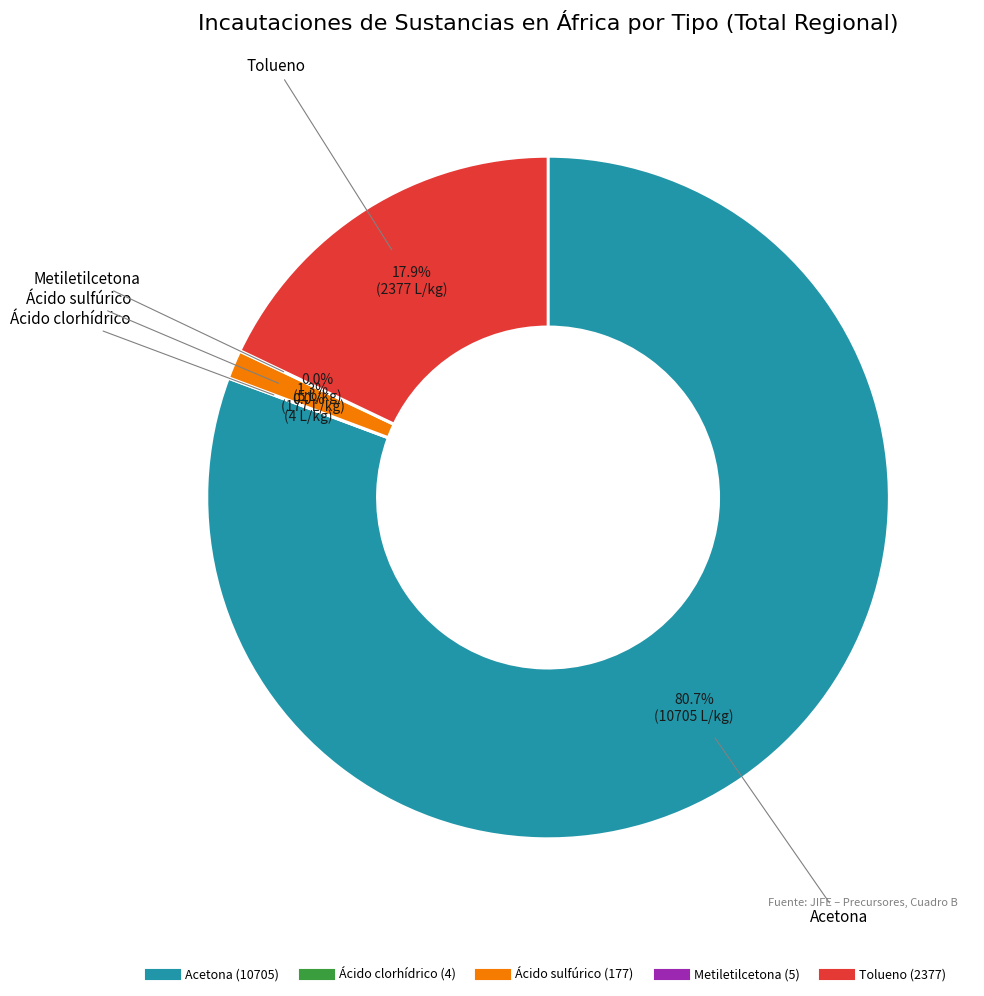

Is there a majority slice in this chart?

Yes